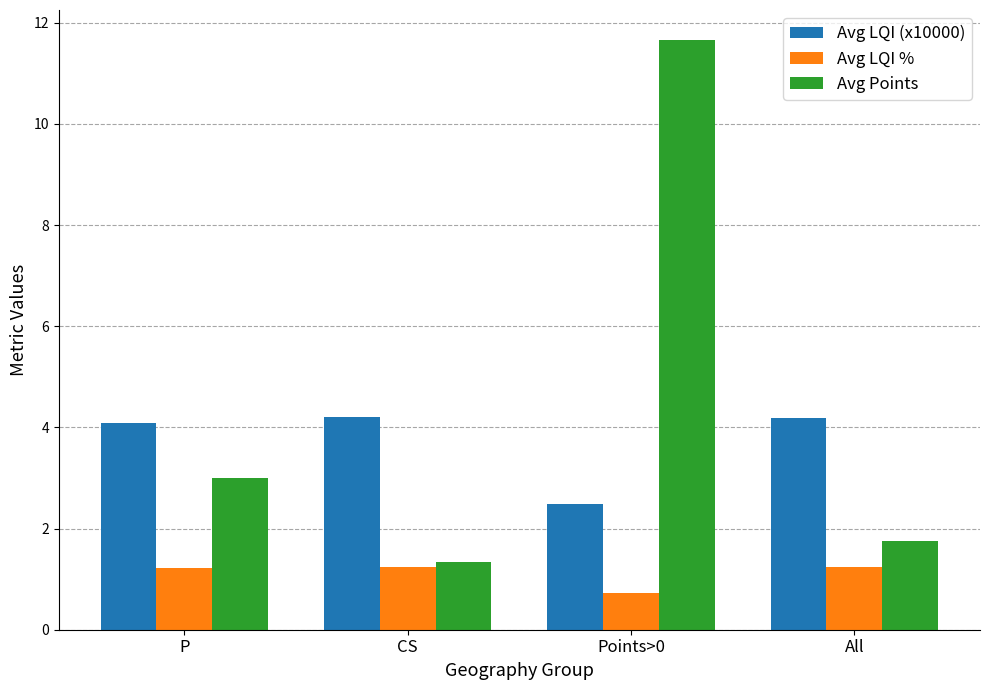

Reading left to right, list all the values displayed in this chart.

Avg LQI (x10000): 4.1	4.2	2.5	4.2
Avg LQI %: 1.2	1.2	0.7	1.2
Avg Points: 3.0	1.3	11.7	1.8